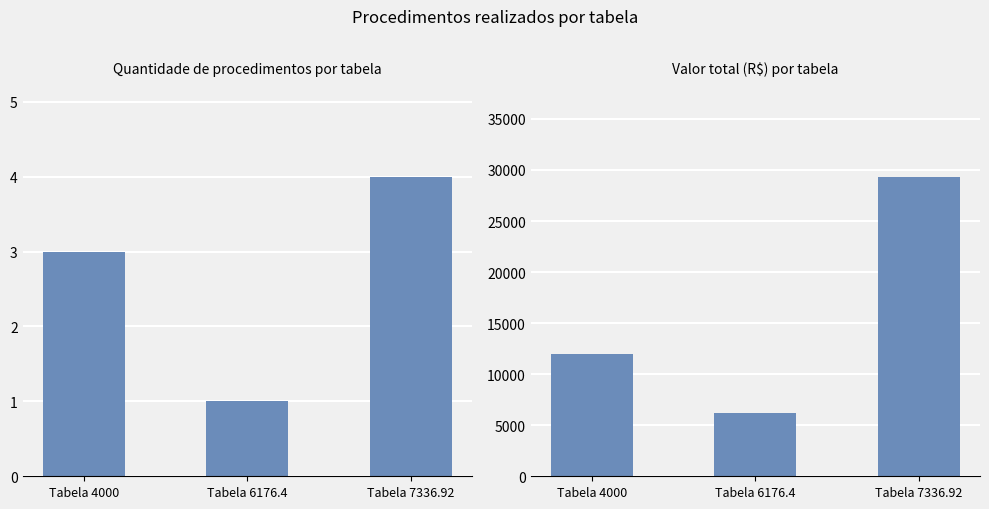

Which series has the largest total across all categories?

Valor Total (R$)